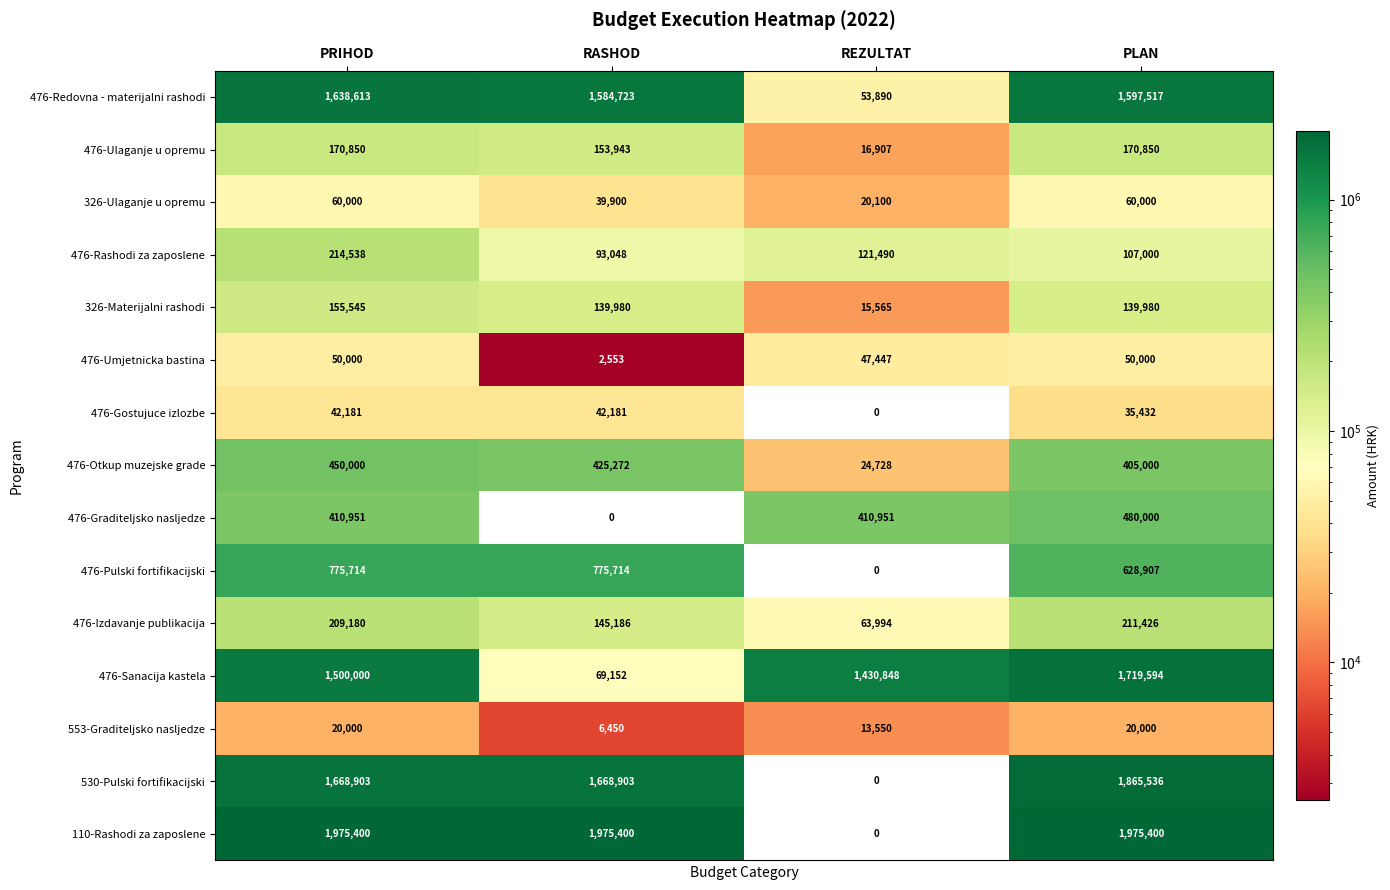

The 476-Otkup muzejske grade series shows 39470 at REZULTAT. True or false?

False